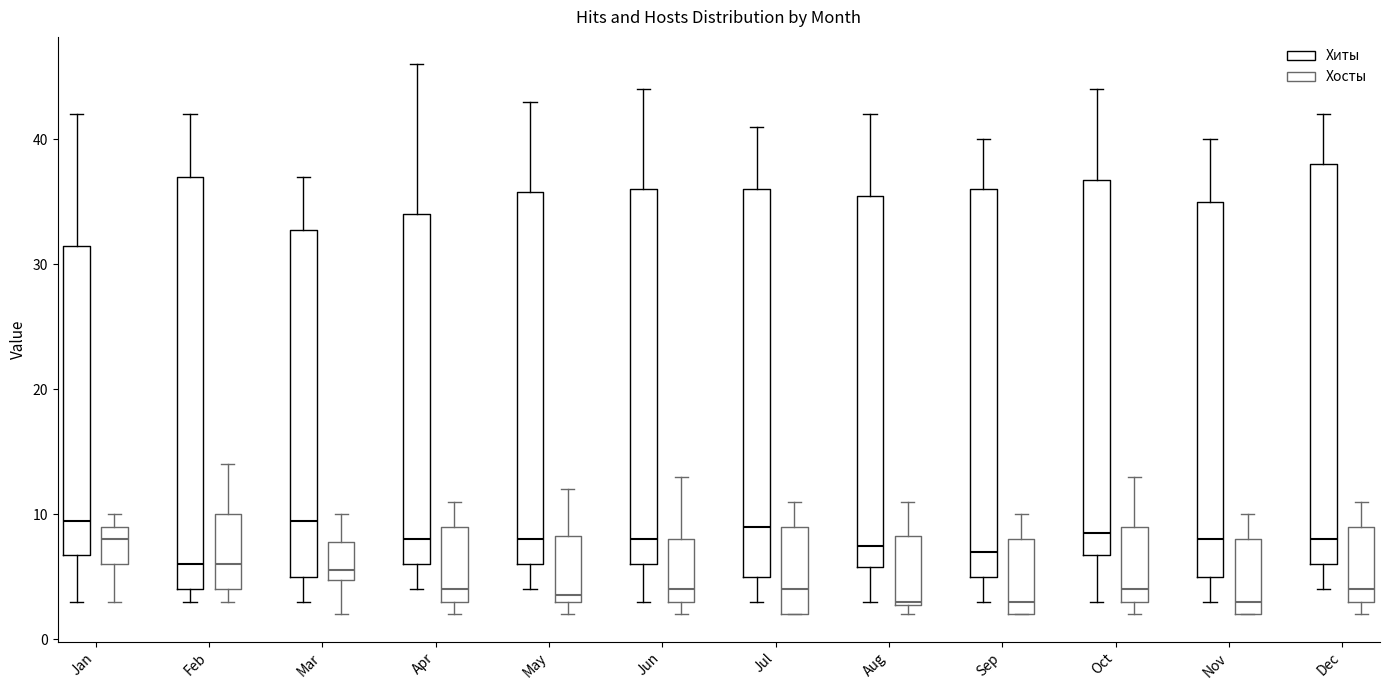

Where is the upper edge of the box for May (Хиты) on the y-axis? The values are not printed on the chart, so give them approximately, as read against the axis.

36